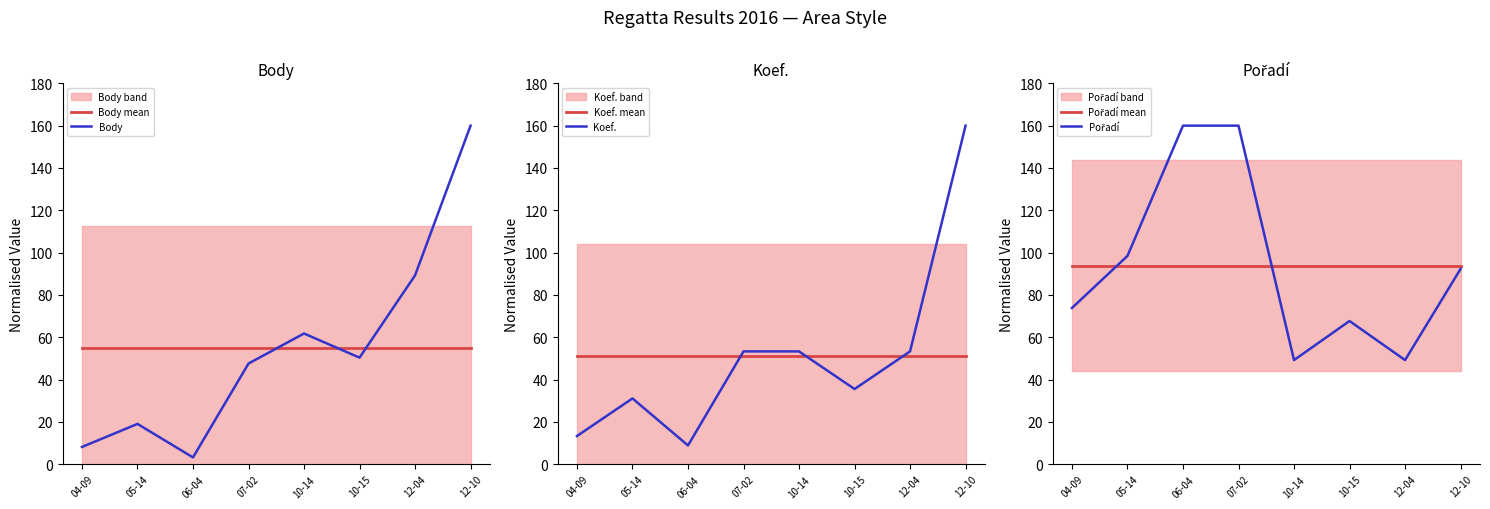

At which label is Koef. mean closest to 51?

04-09